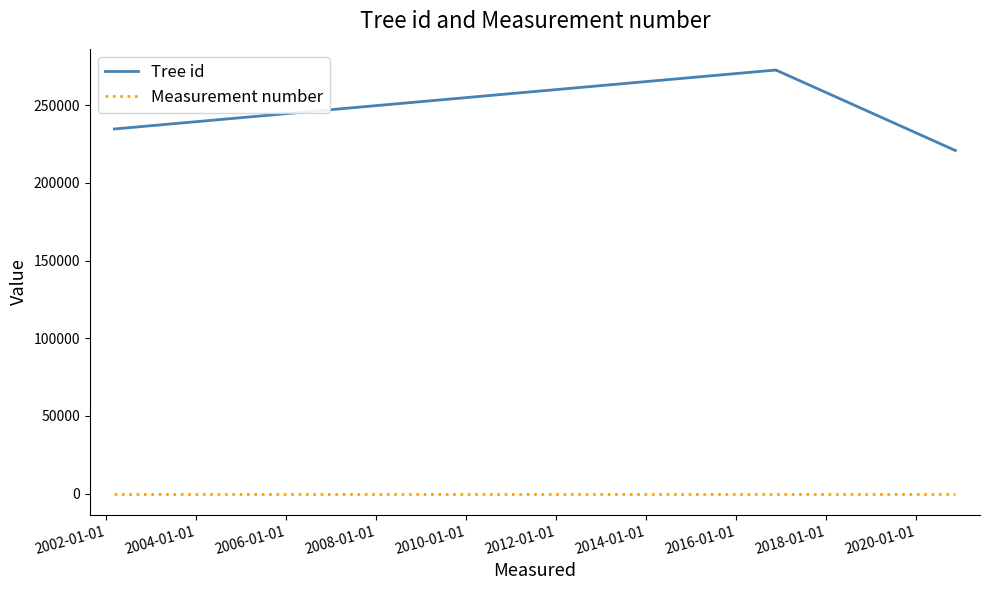

The Tree id series shows 463593 at 2002-01-01. True or false?

False